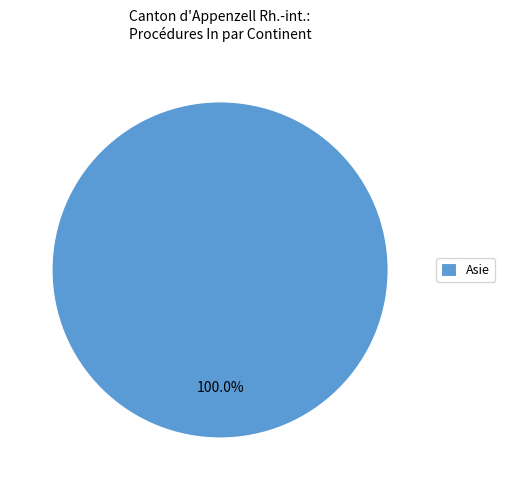

Which category accounts for the majority?

Asie